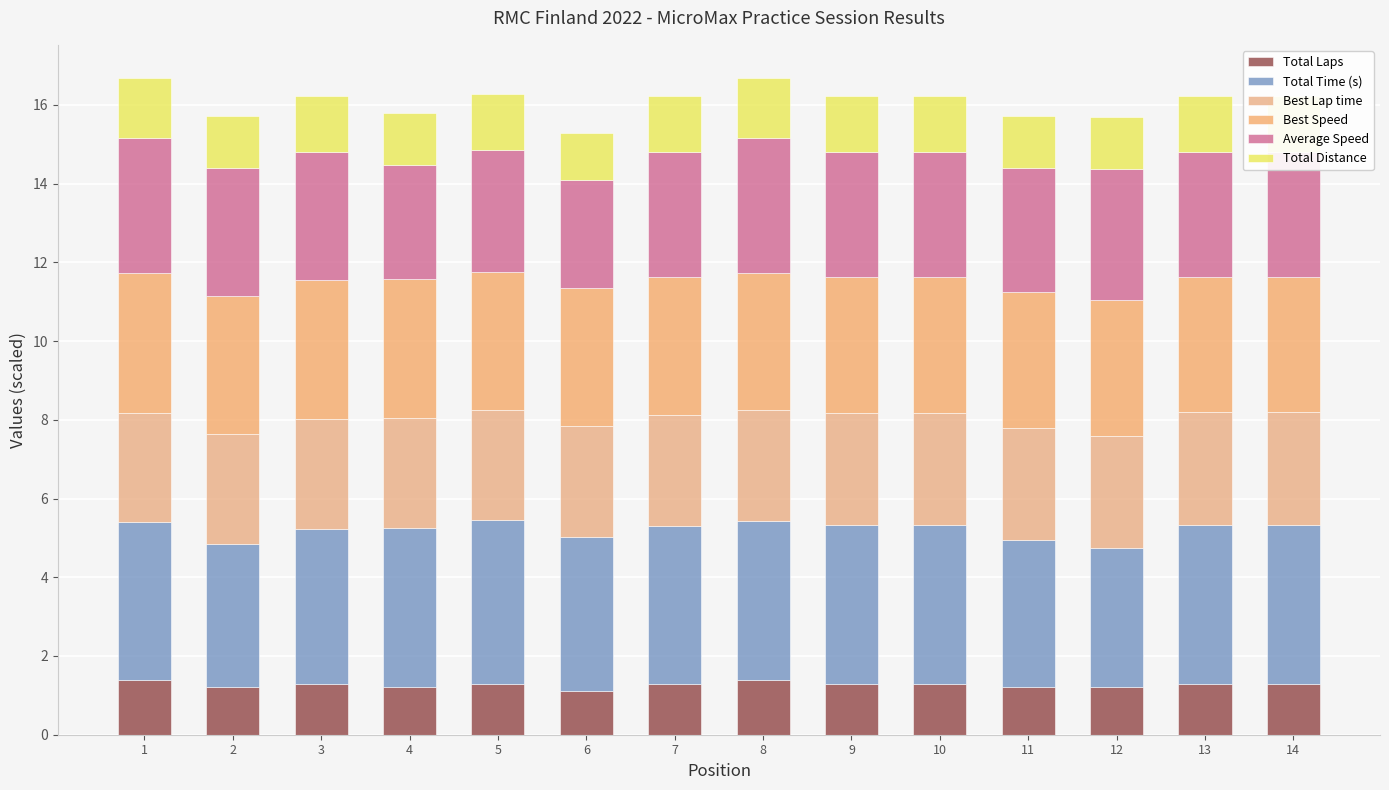

True or false: Total Time (s) has a value of 6.4 at 2.

False